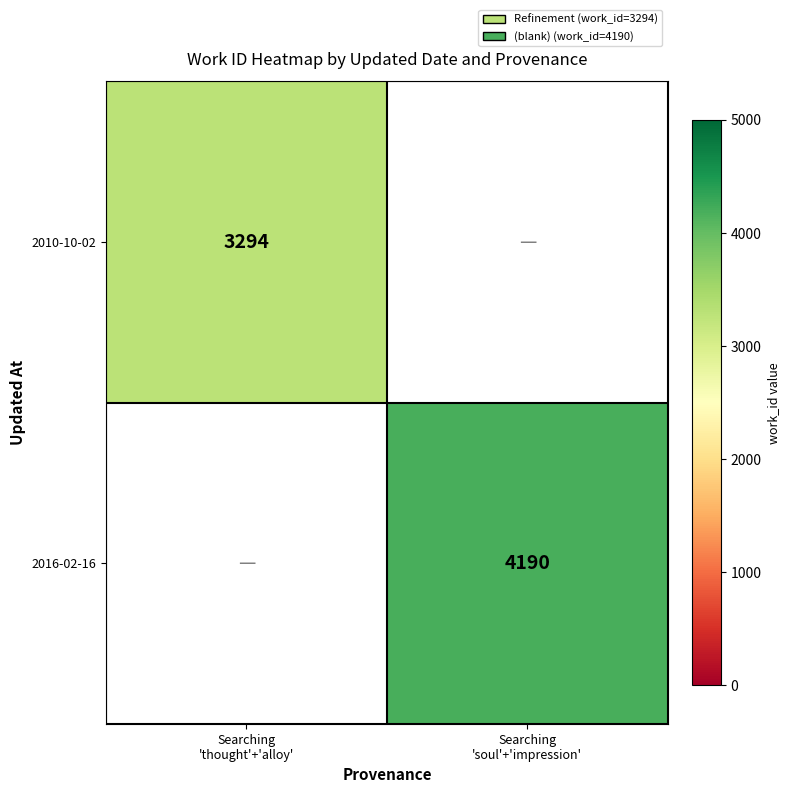

Which label corresponds to the smallest value in the chart?

Searching
'thought'+'alloy'